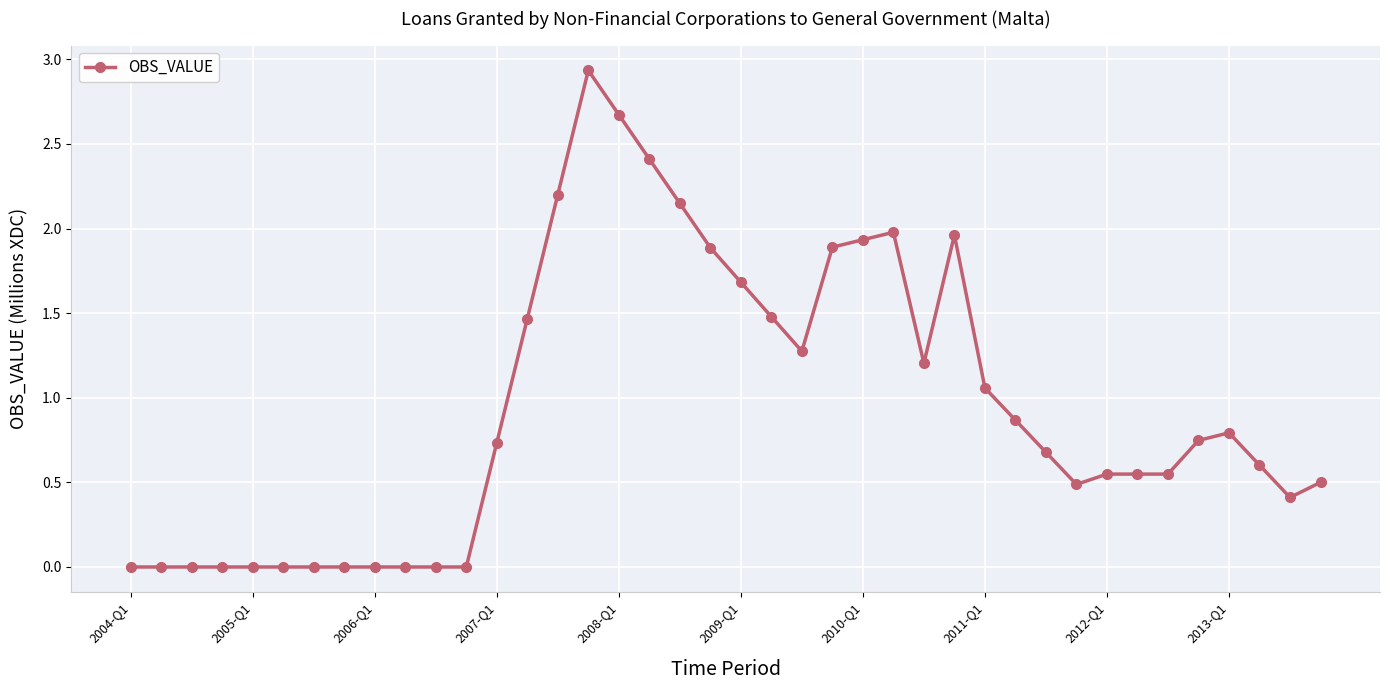

True or false: the data has more than 2 interior local peaks.

True